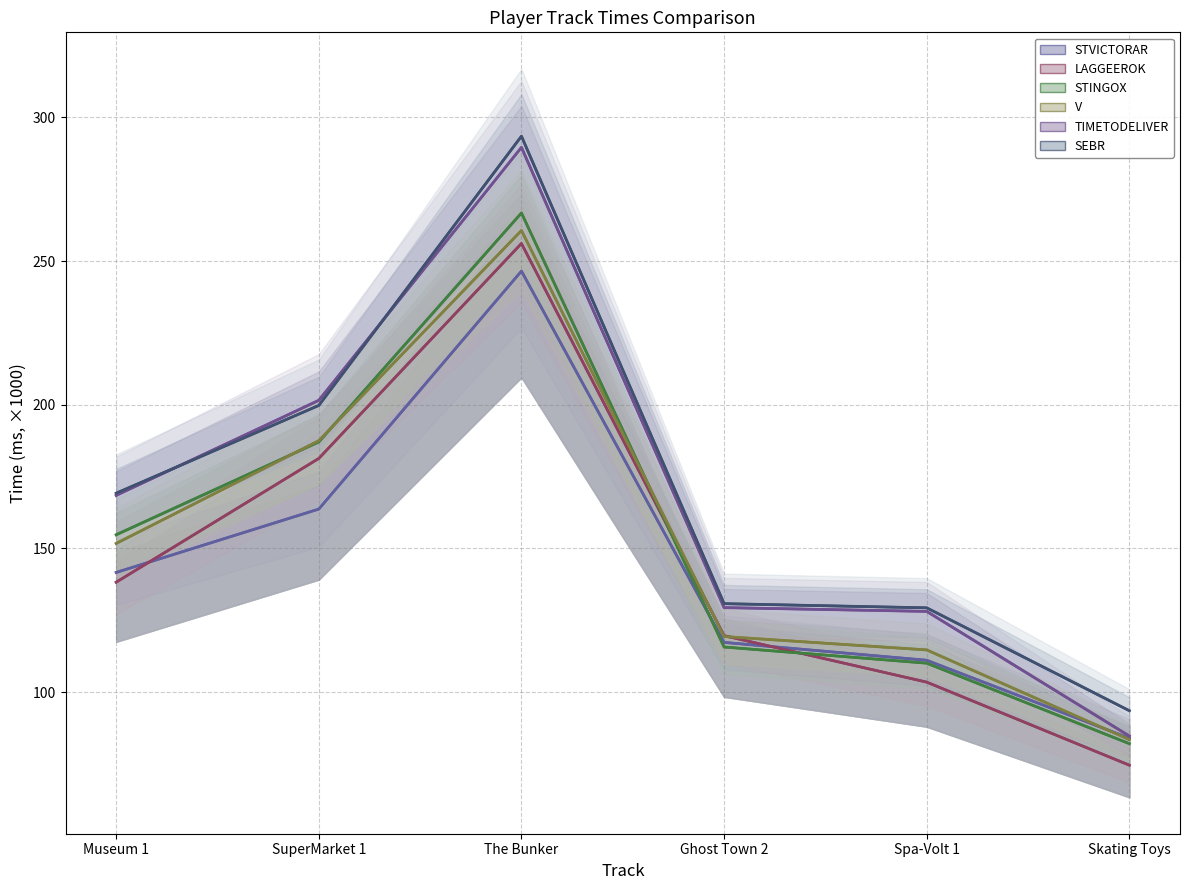

How many data points in TIMETODELIVER are above 168?

3